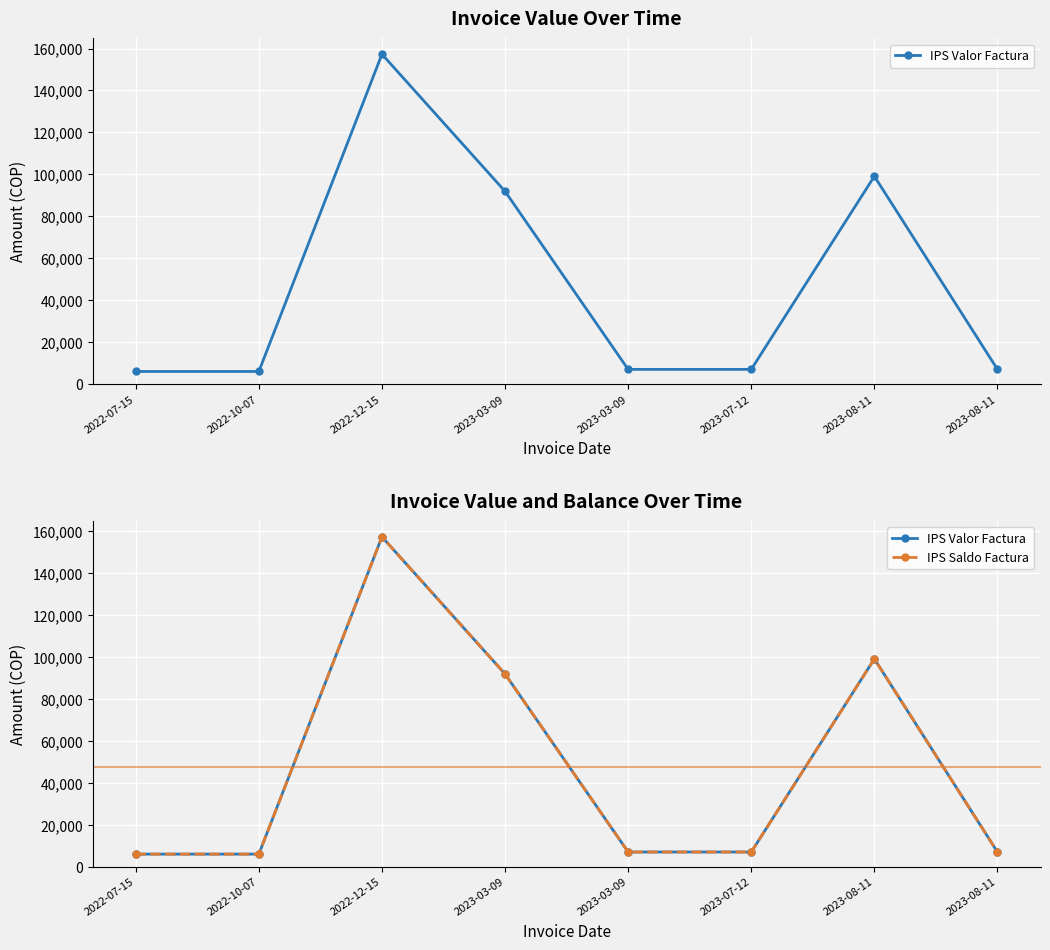

Is the value of IPS Saldo Factura at 2022-10-07 greater than the value of IPS Valor Factura at 2023-08-11?

No